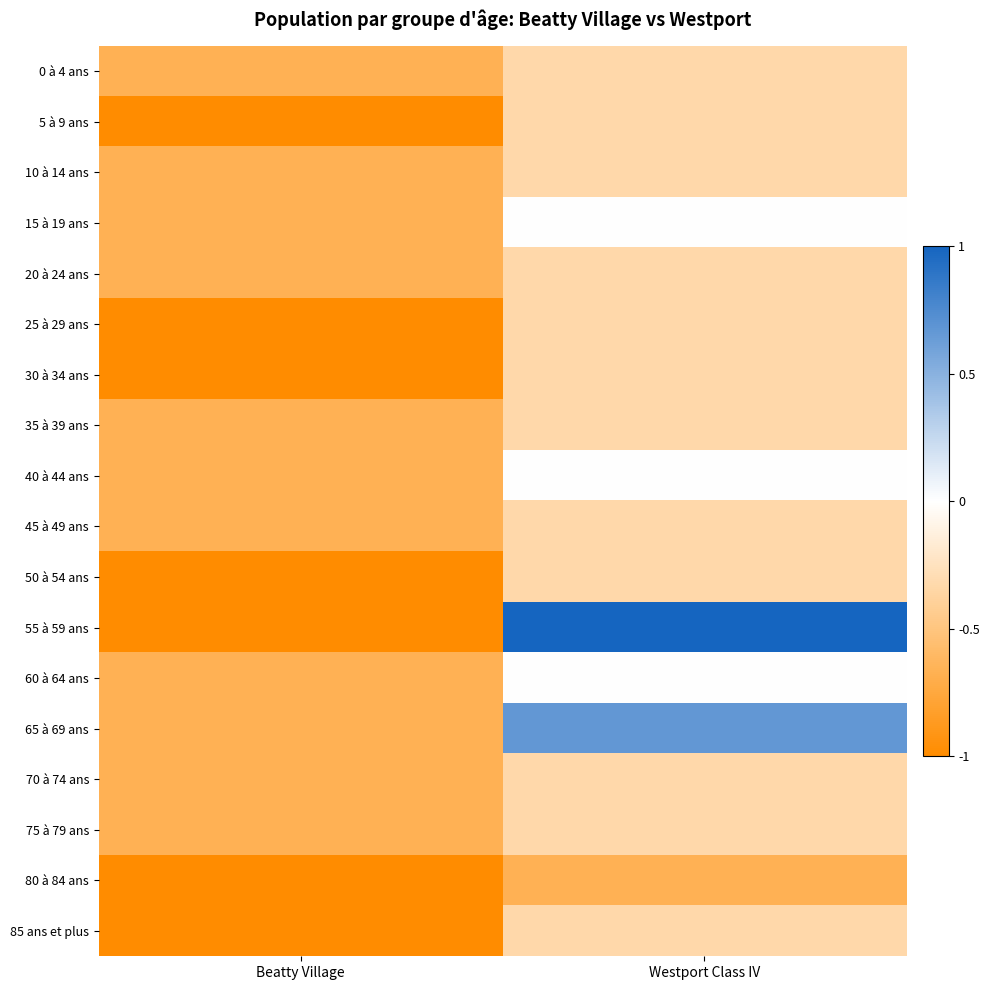

Which series has the largest range (max minus min)?

55 à 59 ans